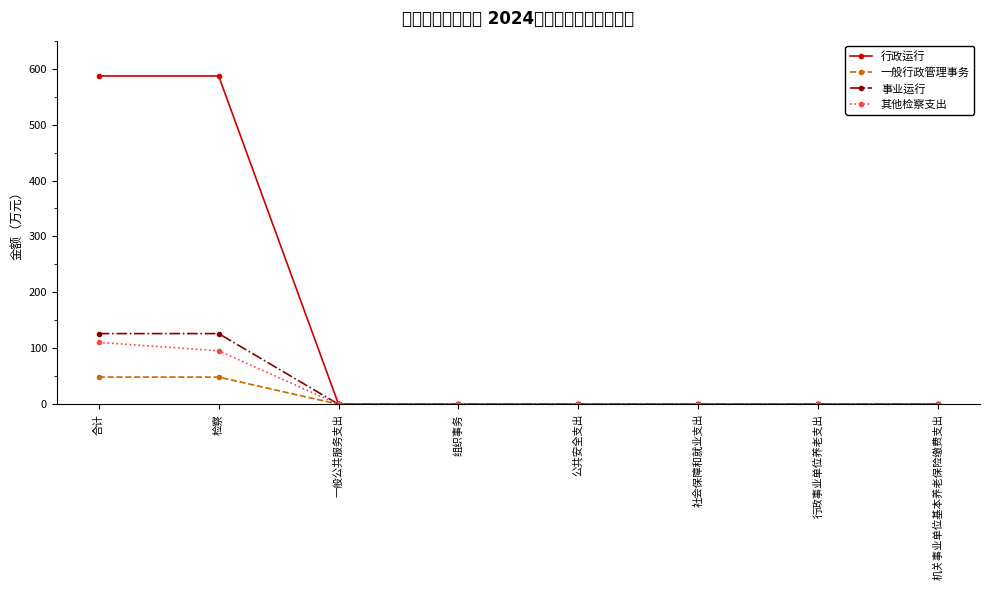

Is it true that 行政运行 equals 312.6 at 一般公共服务支出?

False